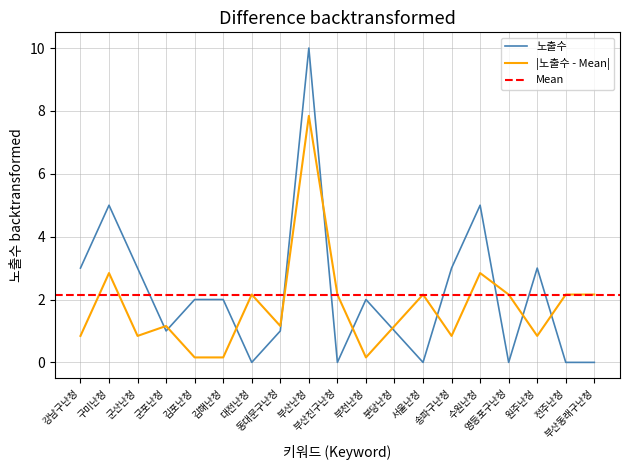

What is the sum of the values at 수원난청 and 부산난청?

15